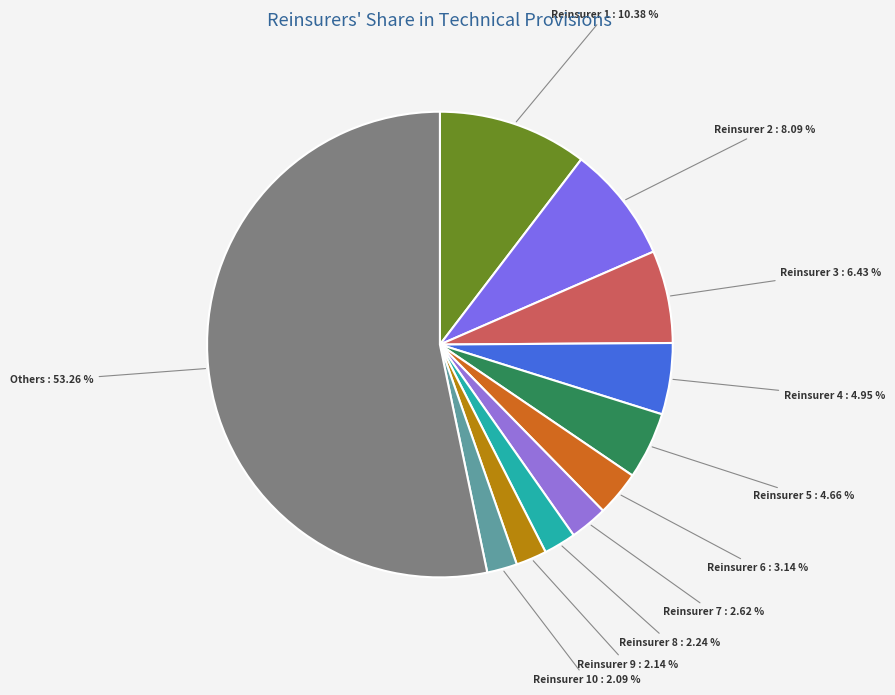

To the nearest percent, what portion does Reinsurer 3 represent?

6%